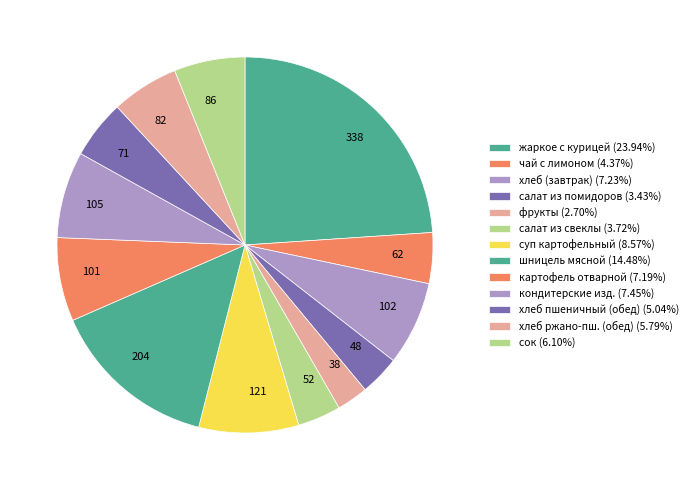

Is there a majority slice in this chart?

No